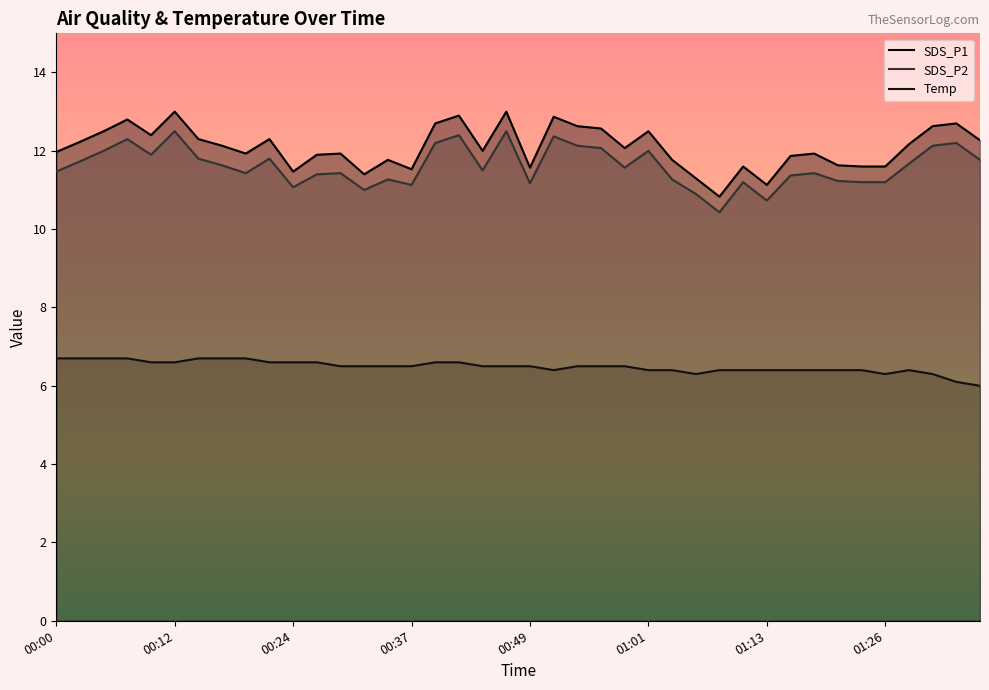

The SDS_P1 series shows 6.2 at 00:46. True or false?

False